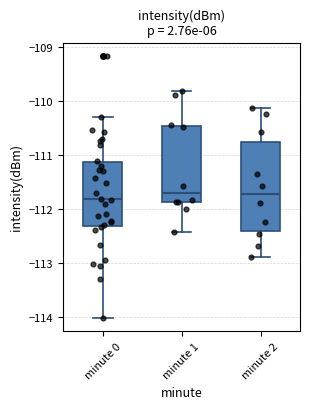

Reading left to right, transcribe this box plot: for each box, give where its median line is, the range the box spans, and where its two whiskers end, as read against the y-axis. The values are not printed on the chart, so give them approximately, as read against the axis.

minute 0: median -111.8, box -112.3 to -111.1, whiskers -114.0 to -110.3
minute 1: median -111.7, box -111.9 to -110.5, whiskers -112.4 to -109.8
minute 2: median -111.7, box -112.4 to -110.8, whiskers -112.9 to -110.1